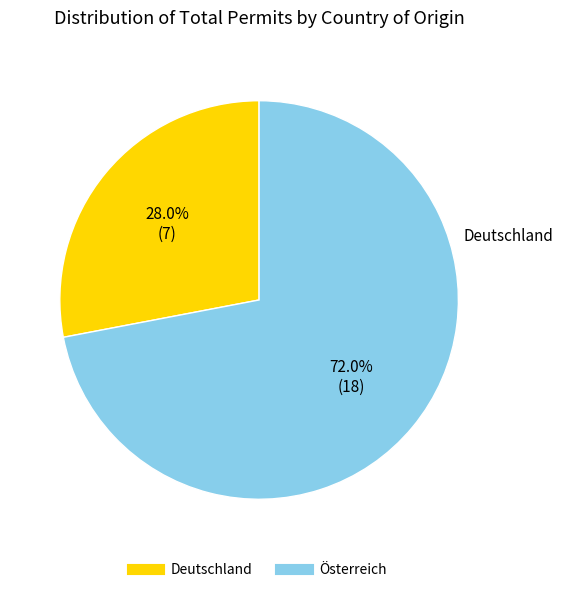

How many slices are in this pie chart?

2